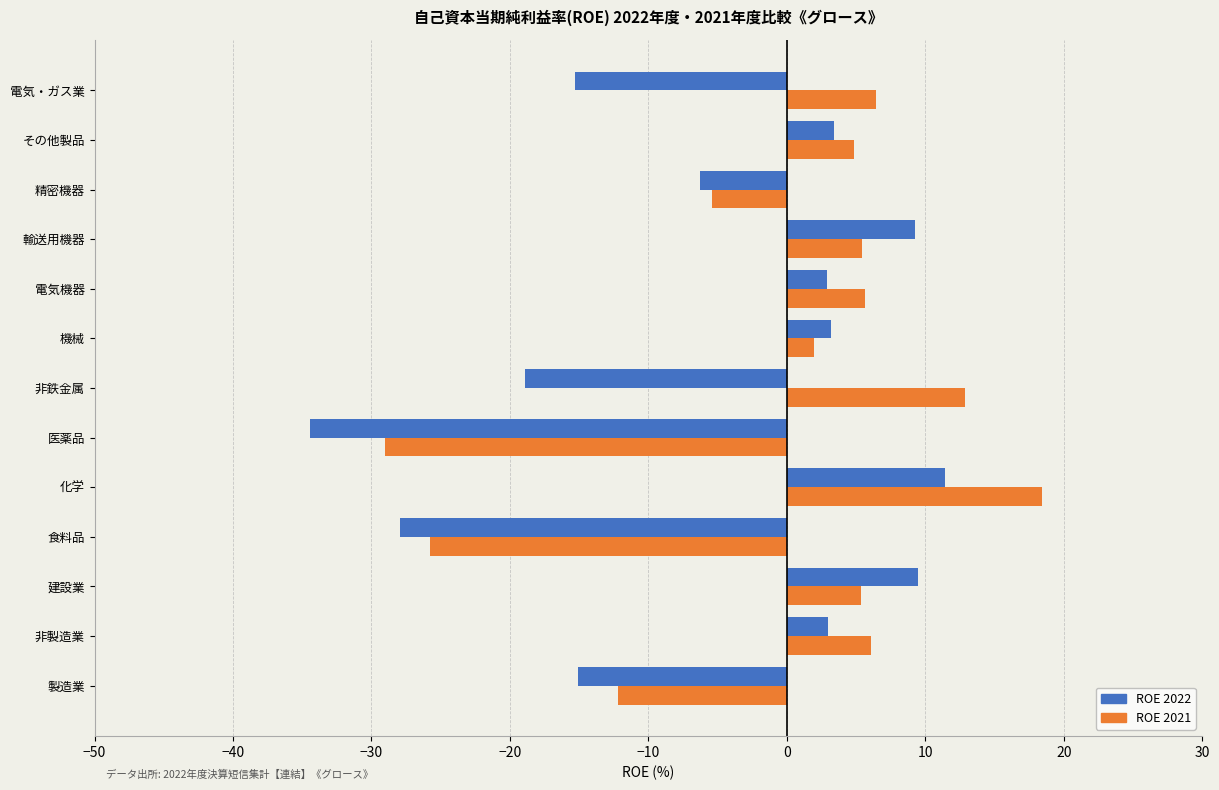

What are all the series names shown in the legend?

ROE 2022, ROE 2021